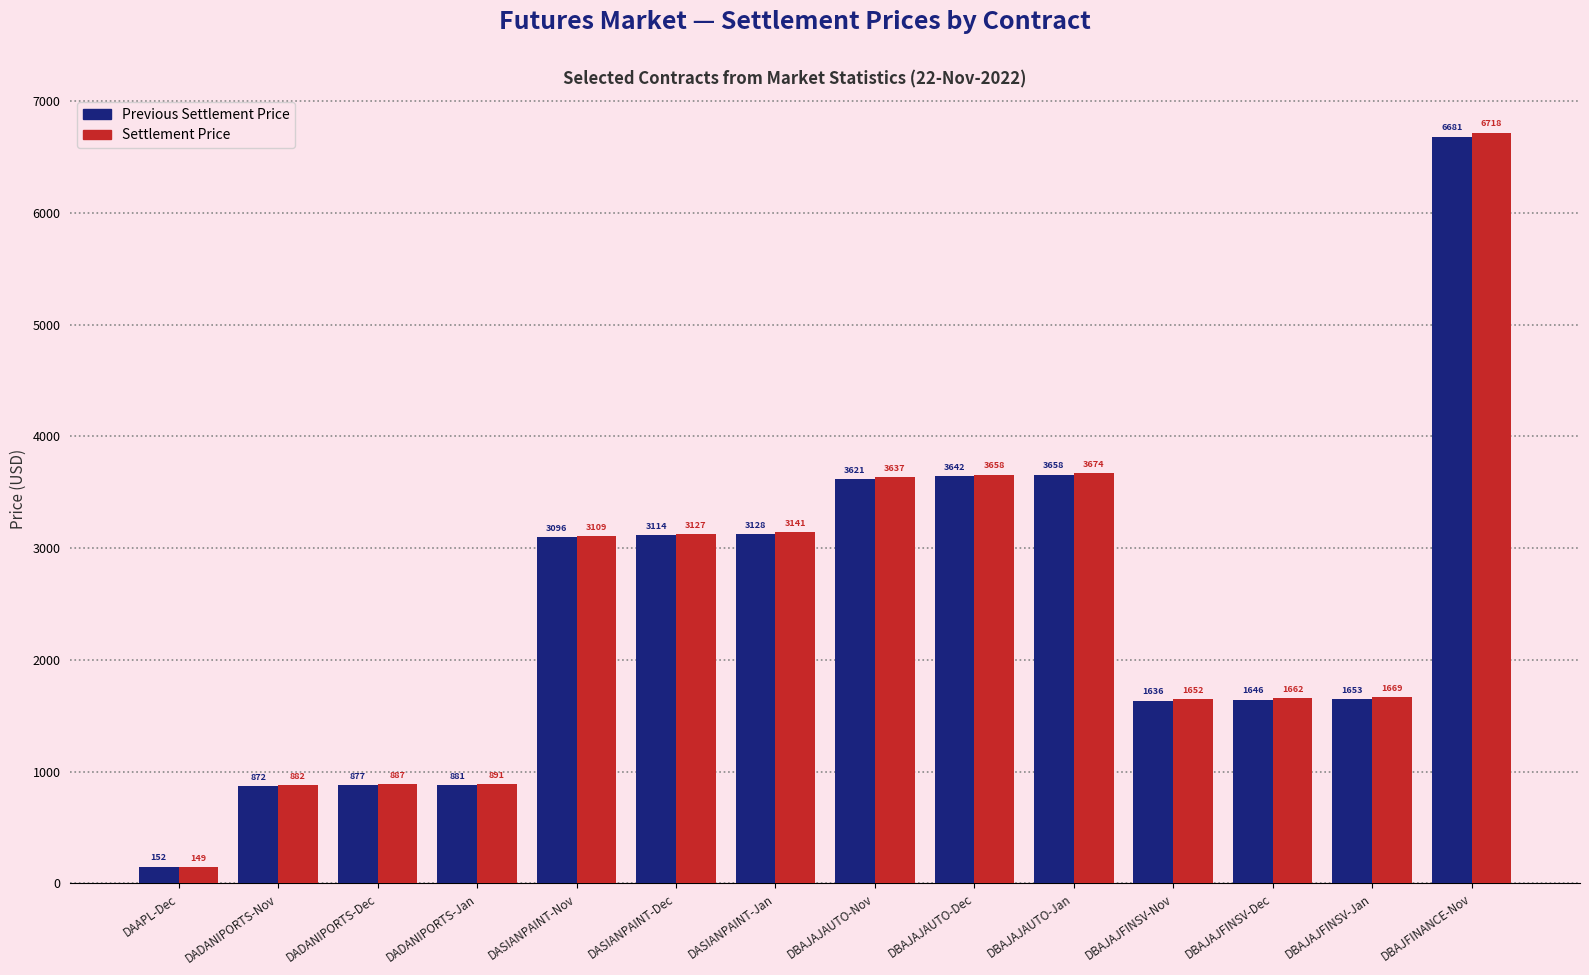

Which category has the highest value in the Previous Settlement Price series?

DBAJFINANCE-Nov